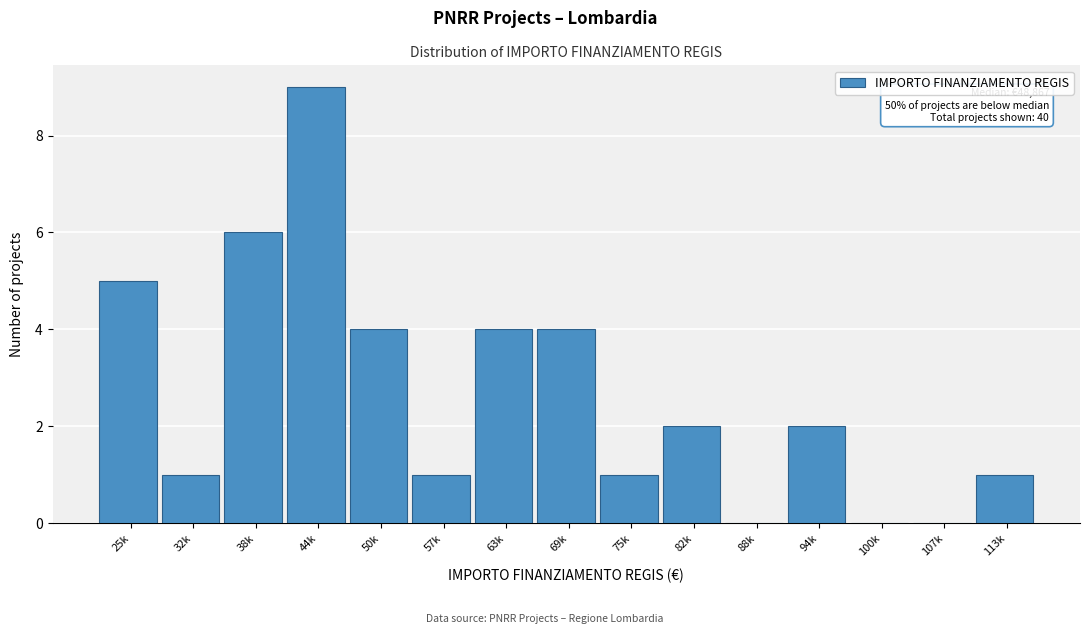

Reading left to right, what are all the values shown in this chart?

25k=5	32k=1	38k=6	44k=9	50k=4	57k=1	63k=4	69k=4	75k=1	82k=2	88k=0	94k=2	100k=0	107k=0	113k=1